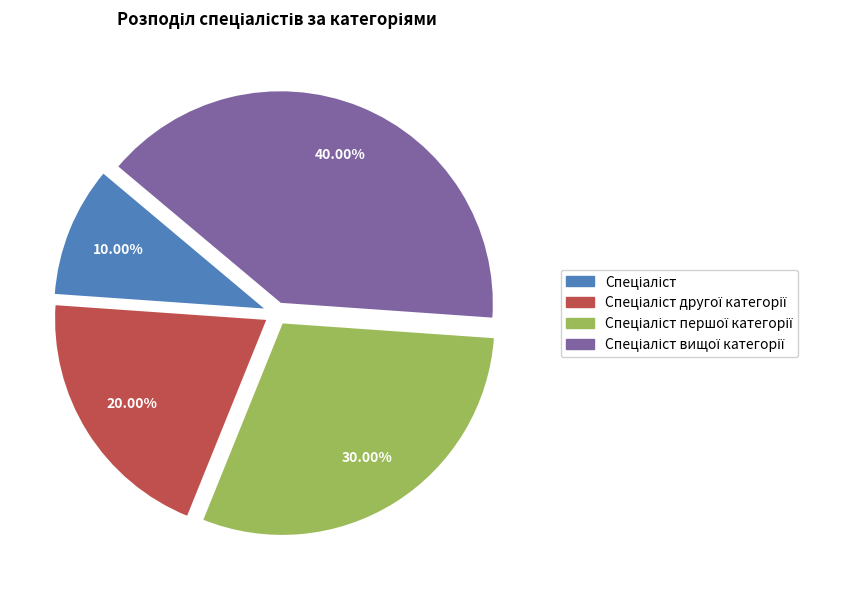

Is there any slice that represents more than half of the pie?

No